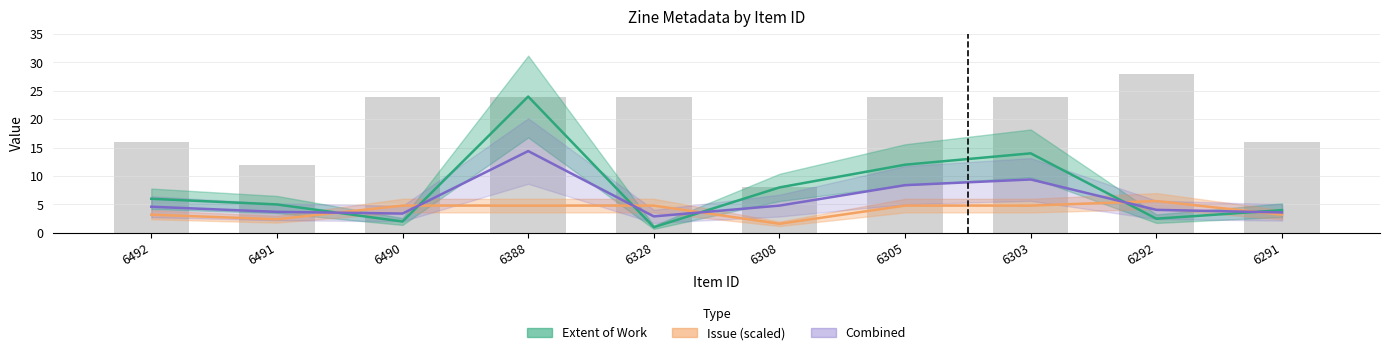

What are all the series names shown in the legend?

Extent of Work, Issue (scaled), Combined